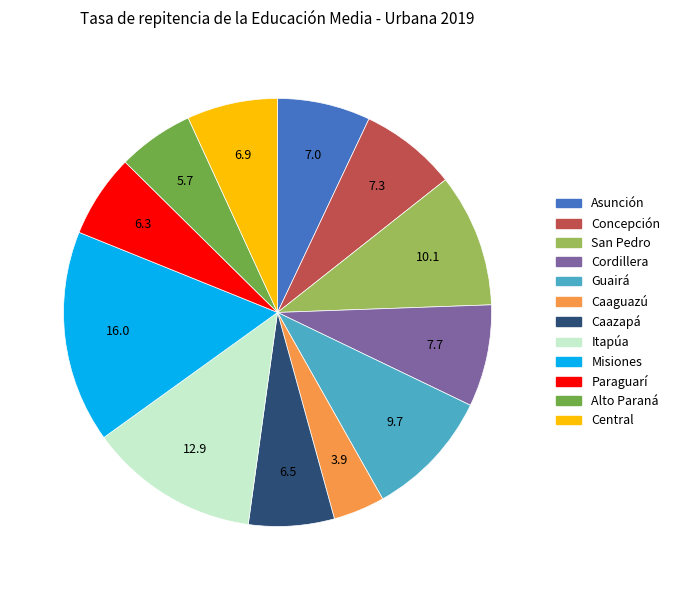

The Asunción slice represents 19% of the pie. True or false?

False